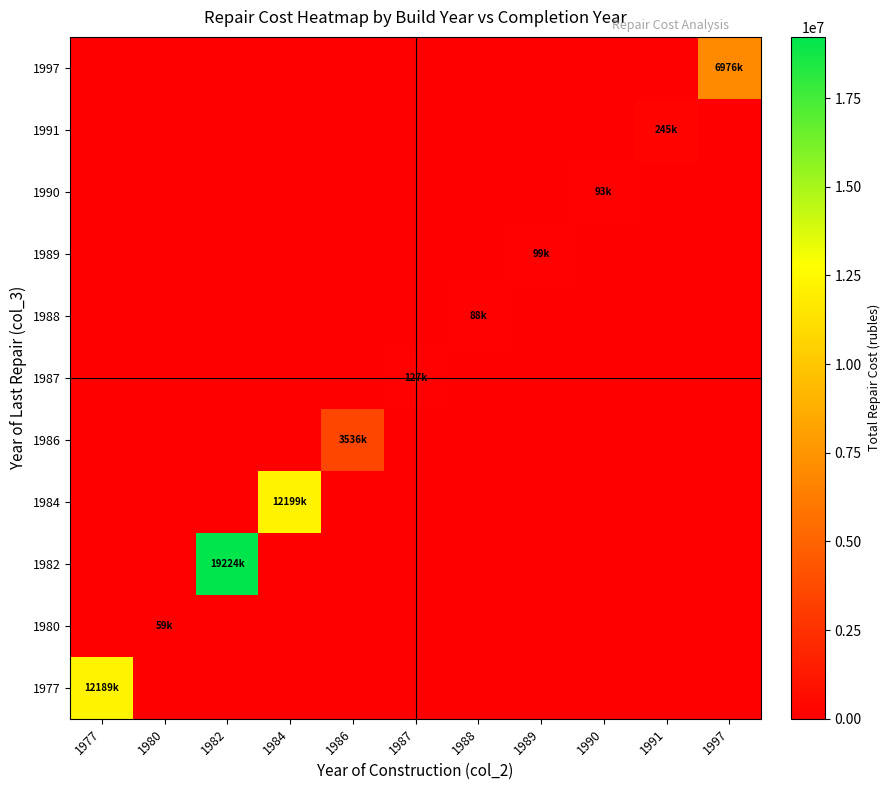

Reading left to right, transcribe all the data shown in this chart.

1977: 1977=12189550	1980=0	1982=0	1984=0	1986=0	1987=0	1988=0	1989=0	1990=0	1991=0	1997=0
1980: 1977=0	1980=59142	1982=0	1984=0	1986=0	1987=0	1988=0	1989=0	1990=0	1991=0	1997=0
1982: 1977=0	1980=0	1982=19224180	1984=0	1986=0	1987=0	1988=0	1989=0	1990=0	1991=0	1997=0
1984: 1977=0	1980=0	1982=0	1984=12199970	1986=0	1987=0	1988=0	1989=0	1990=0	1991=0	1997=0
1986: 1977=0	1980=0	1982=0	1984=0	1986=3536960	1987=0	1988=0	1989=0	1990=0	1991=0	1997=0
1987: 1977=0	1980=0	1982=0	1984=0	1986=0	1987=127367	1988=0	1989=0	1990=0	1991=0	1997=0
1988: 1977=0	1980=0	1982=0	1984=0	1986=0	1987=0	1988=88570	1989=0	1990=0	1991=0	1997=0
1989: 1977=0	1980=0	1982=0	1984=0	1986=0	1987=0	1988=0	1989=99014	1990=0	1991=0	1997=0
1990: 1977=0	1980=0	1982=0	1984=0	1986=0	1987=0	1988=0	1989=0	1990=93966	1991=0	1997=0
1991: 1977=0	1980=0	1982=0	1984=0	1986=0	1987=0	1988=0	1989=0	1990=0	1991=245326	1997=0
1997: 1977=0	1980=0	1982=0	1984=0	1986=0	1987=0	1988=0	1989=0	1990=0	1991=0	1997=6976300